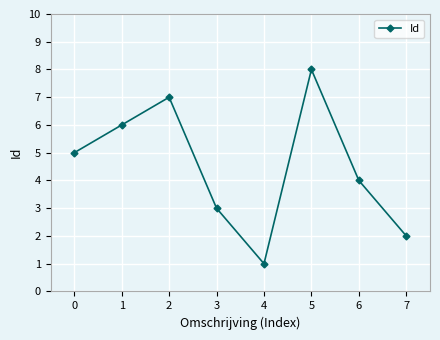

Count the values in the range 3 to 7.

5